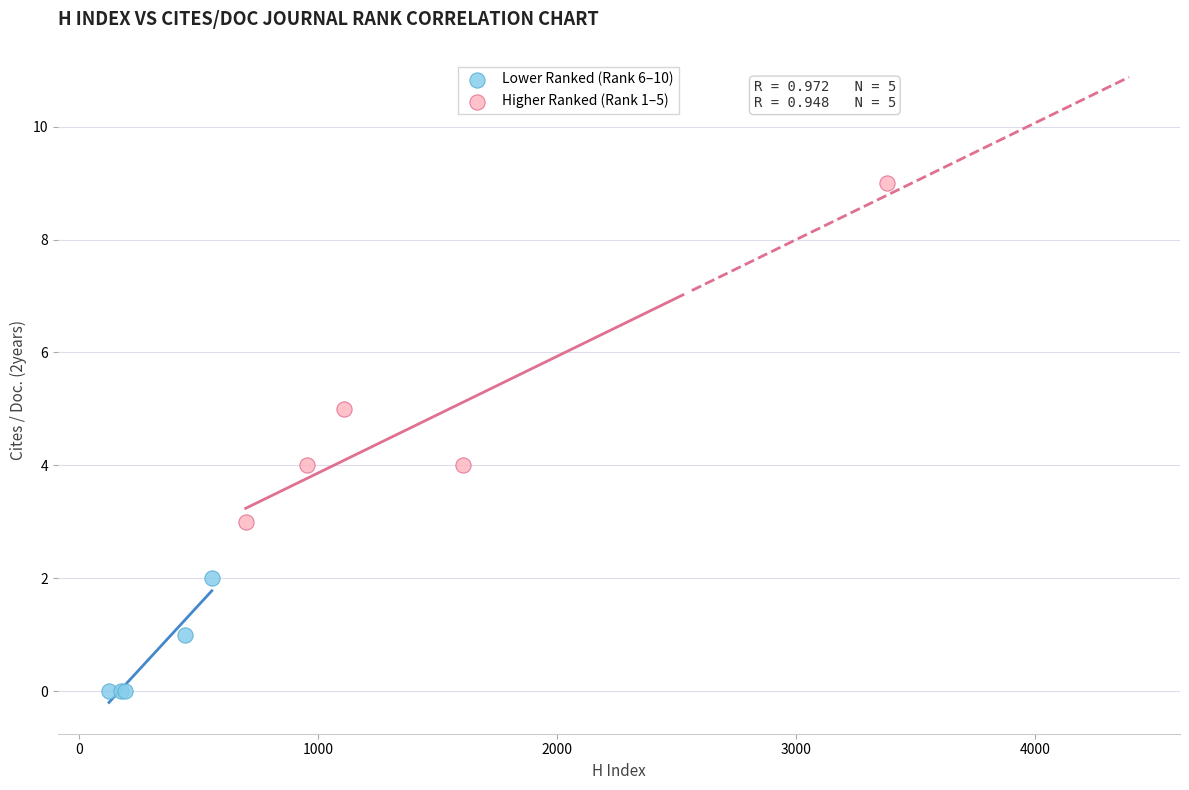

Which series contains the lowest Y value?

Lower Ranked (Rank 6–10)